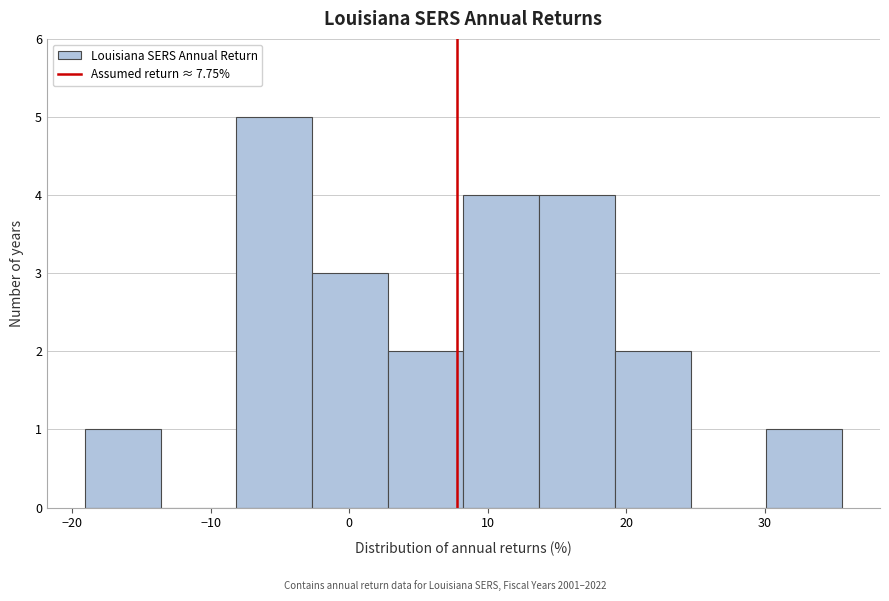

Reading left to right, transcribe this chart: for each bar, give the range it covers on the x-axis and its height. Neither the bar edges nor the heights are printed on the chart, so give them approximately, as read against the axes.

-19 to -14: 1
-14 to -8: 0
-8 to -3: 5
-3 to 3: 3
3 to 8: 2
8 to 14: 4
14 to 19: 4
19 to 25: 2
25 to 30: 0
30 to 36: 1